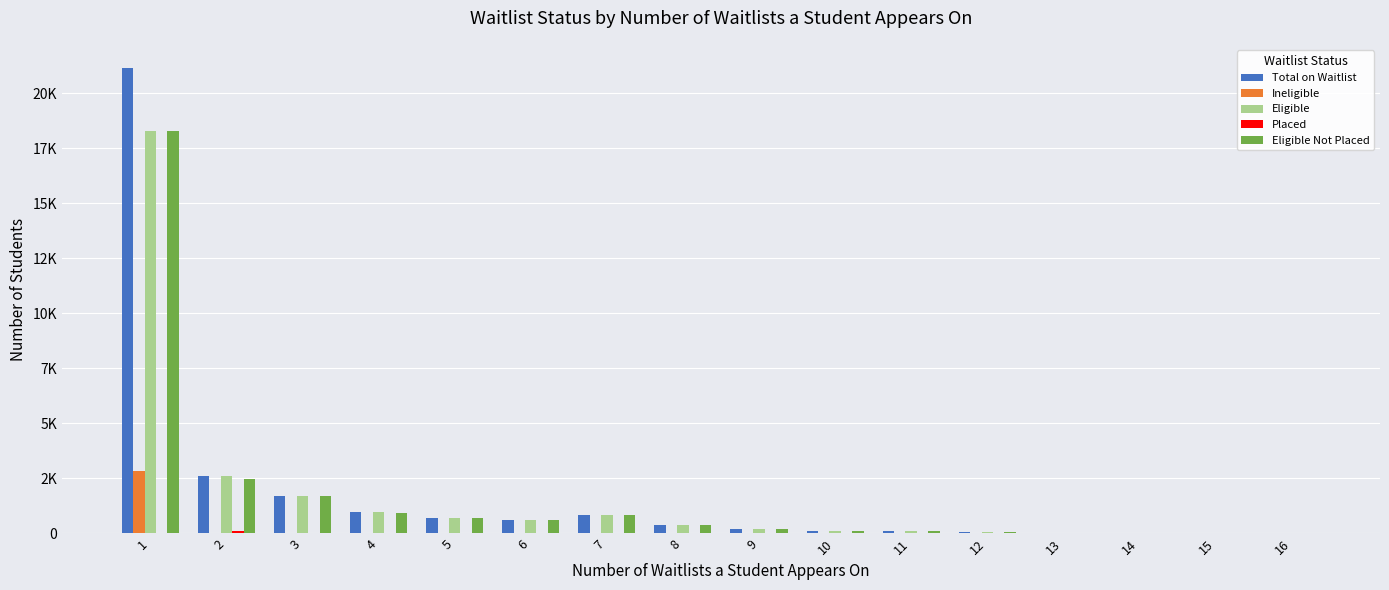

Which series has the largest total across all categories?

Total on Waitlist